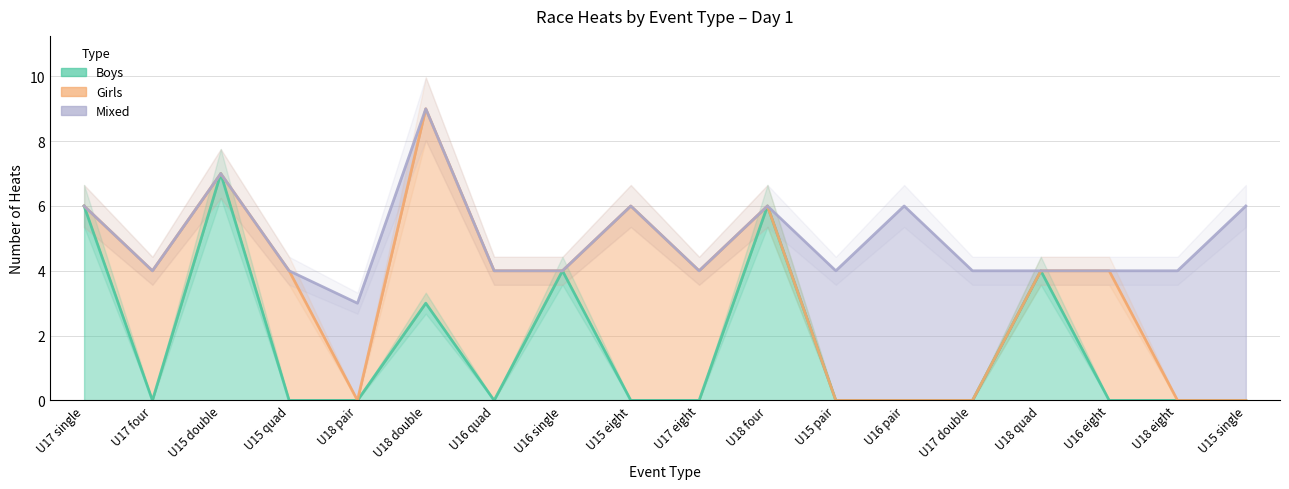

True or false: Mixed has a value of 2 at U18 eight.

False